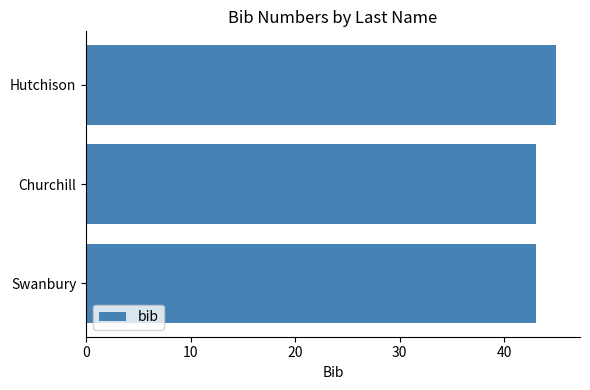

Approximately how many times larger is the value at 0 compared to 20?

1.0